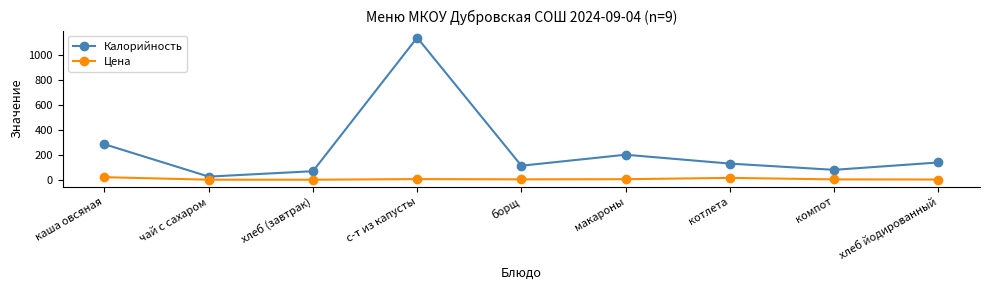

What is the label of the 8th point from the left?

компот